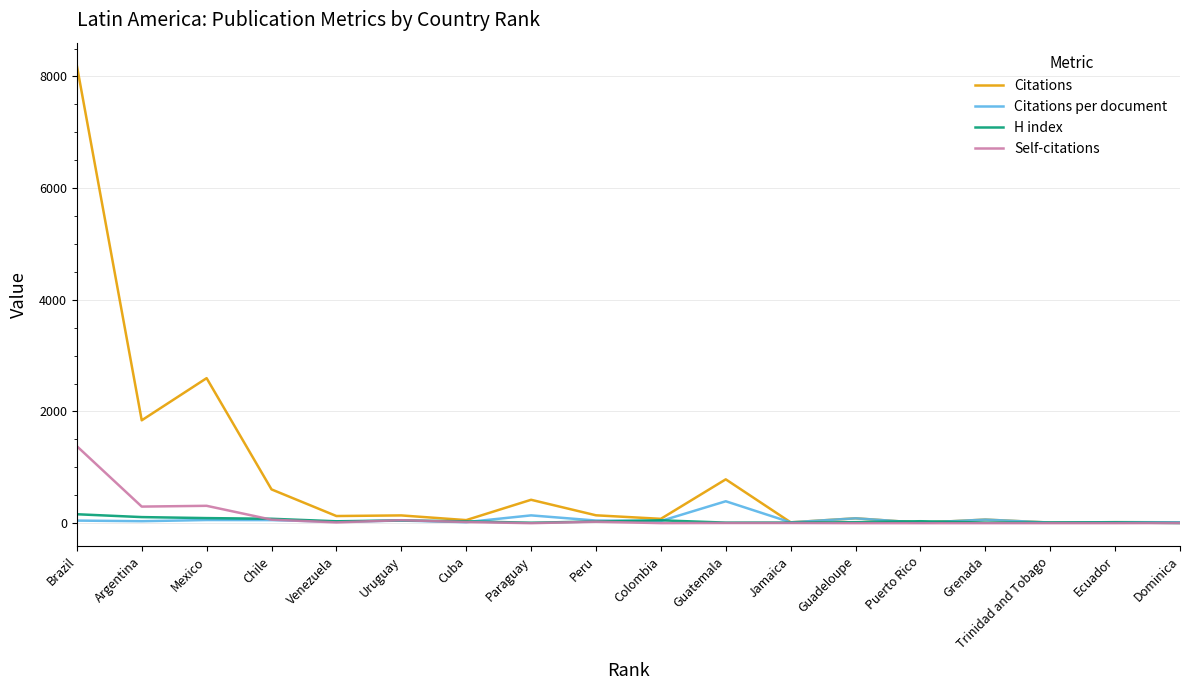

Which series has the largest total across all categories?

Citations